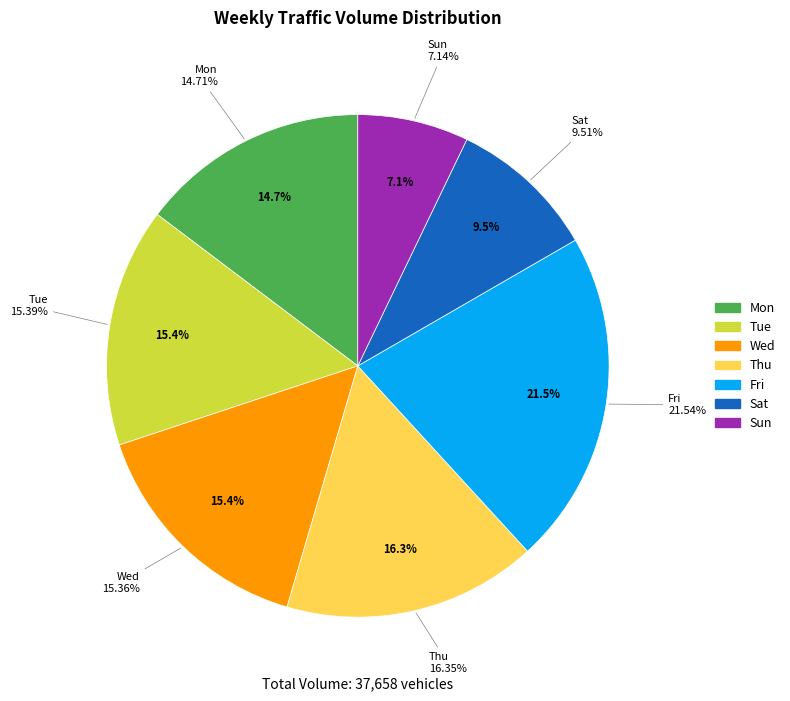

To the nearest percent, what is the difference between the largest and smallest slice percentages?

14%